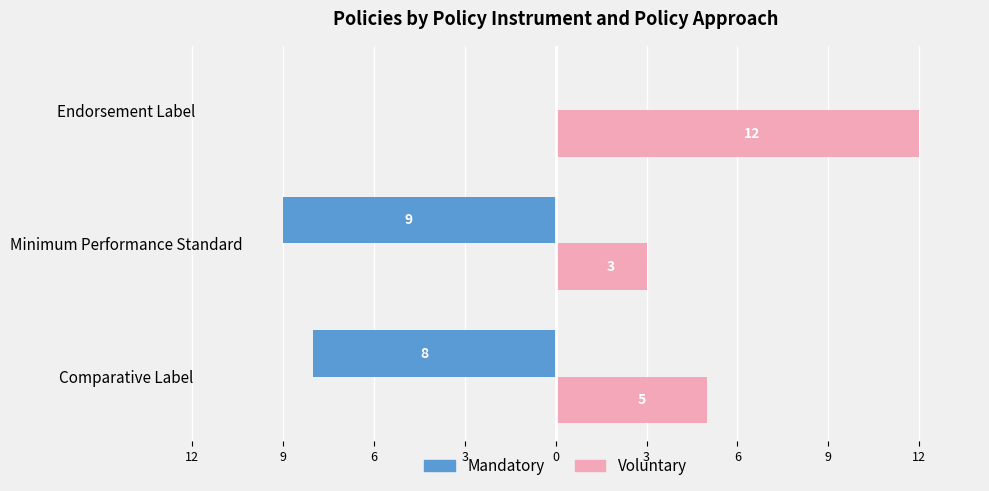

What are all the series names shown in the legend?

Mandatory, Voluntary